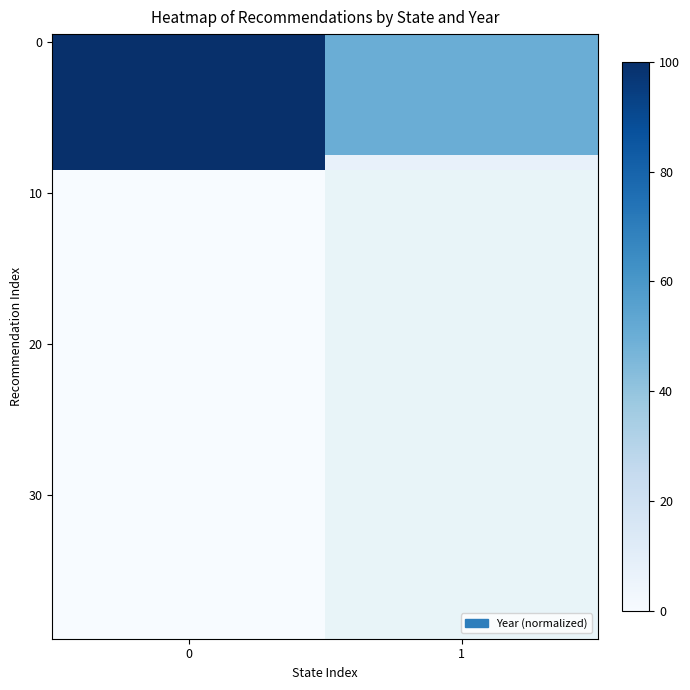

What is the maximum value shown in the chart?

100.0